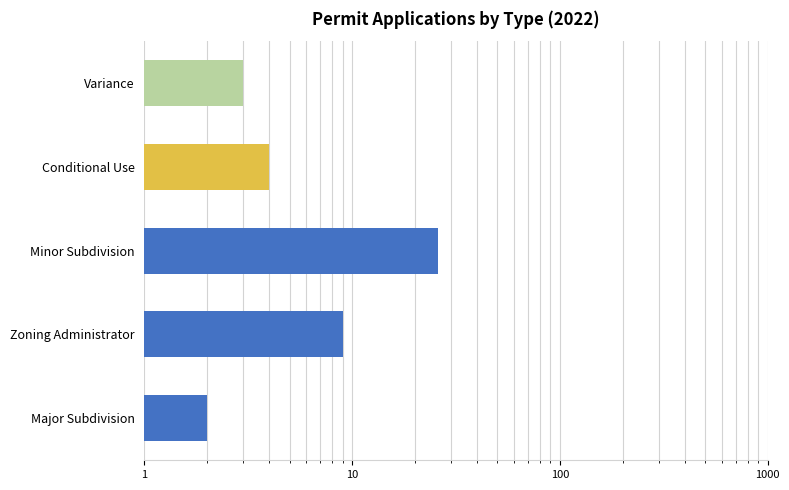

True or false: the data shows 3 at Major Subdivision.

False